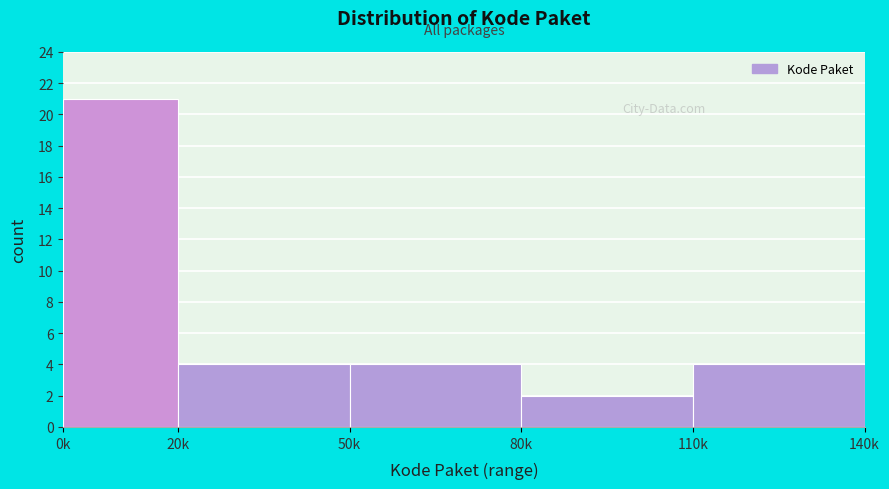

Reading left to right, transcribe all the data shown in this chart.

21	4	4	2	4